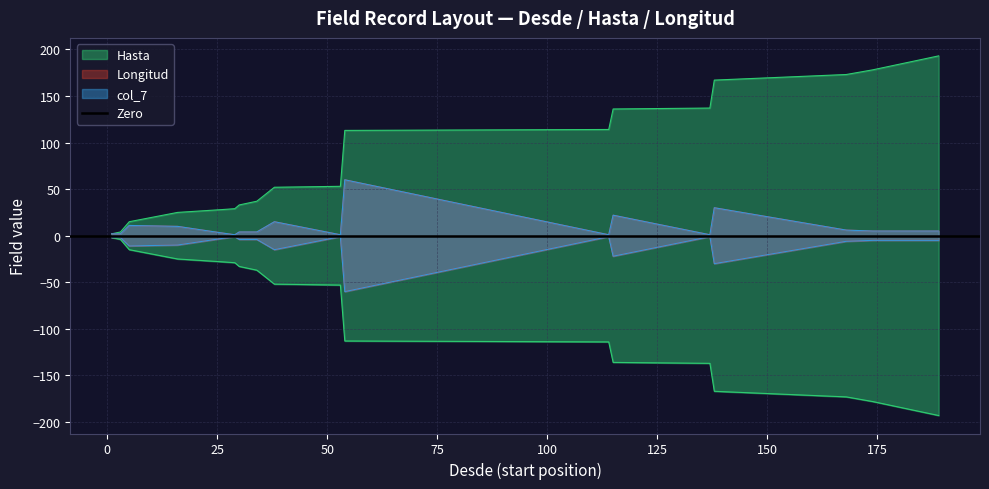

Which series has the largest range (max minus min)?

Hasta